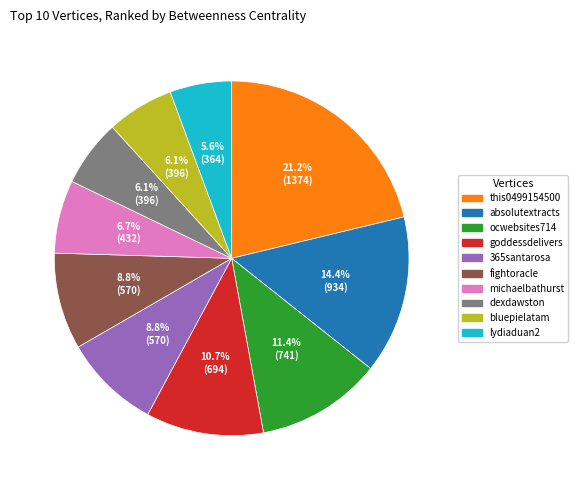

Which category has the biggest portion of the pie?

this0499154500